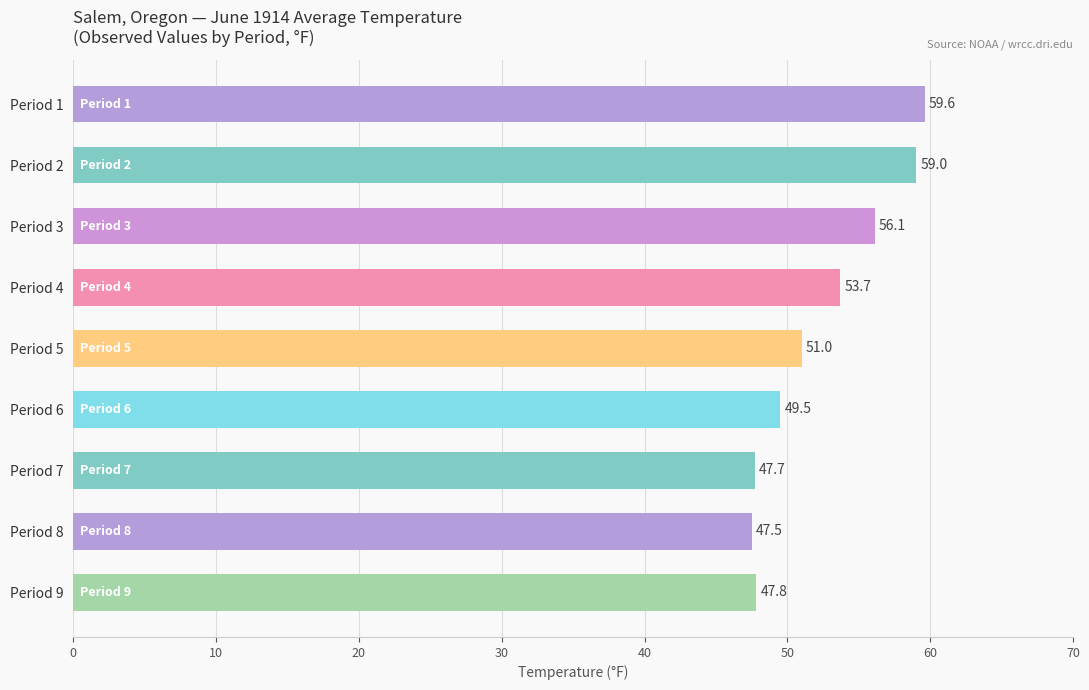

Reading top to bottom, list all the values displayed in this chart.

59.6	59.0	56.1	53.7	51.0	49.5	47.7	47.5	47.8